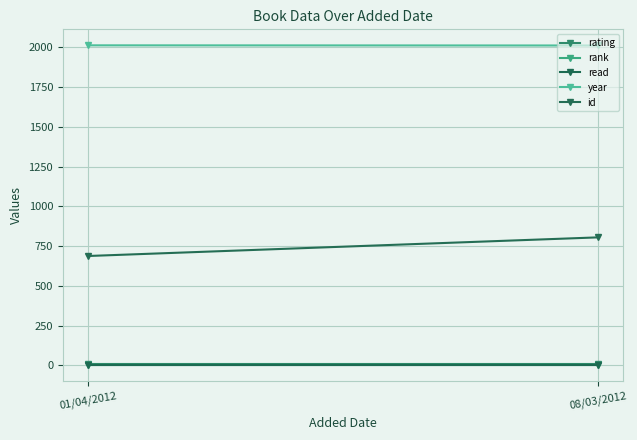

What is the label of the 1st point from the left?

01/04/2012